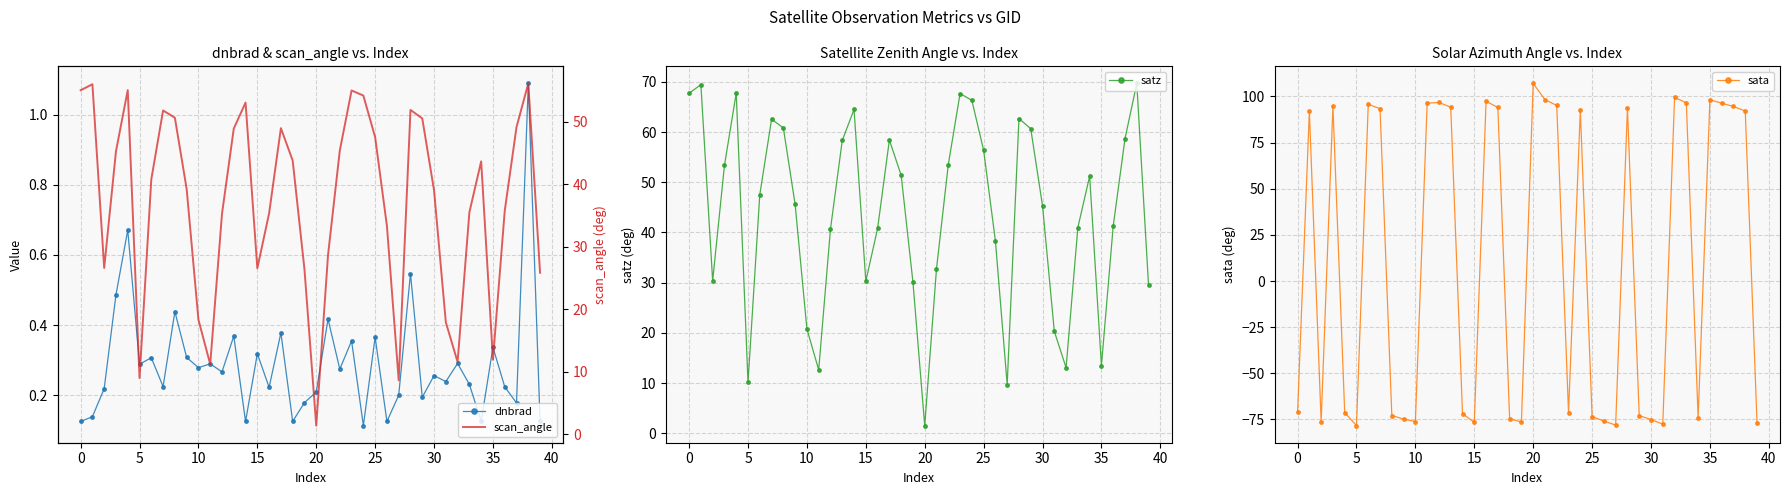

How many series are shown in this chart?

4